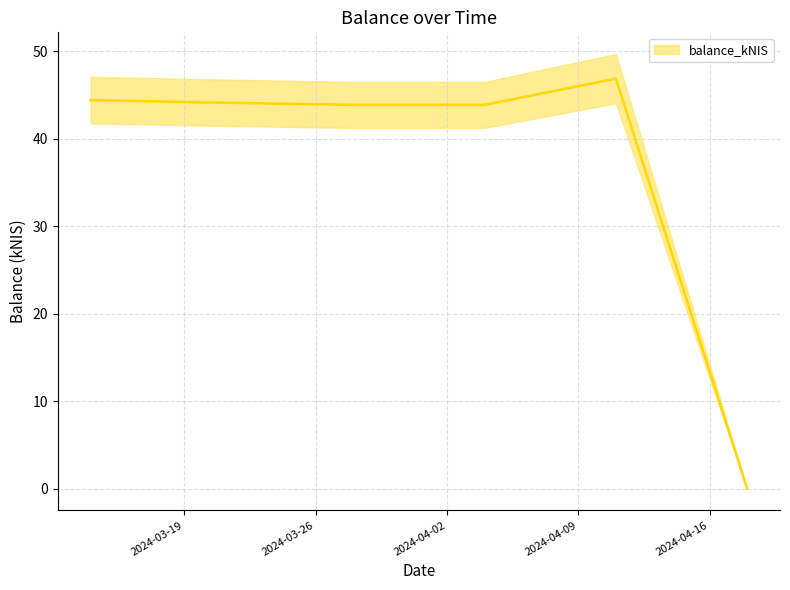

What is the maximum value shown in the chart?

46.9